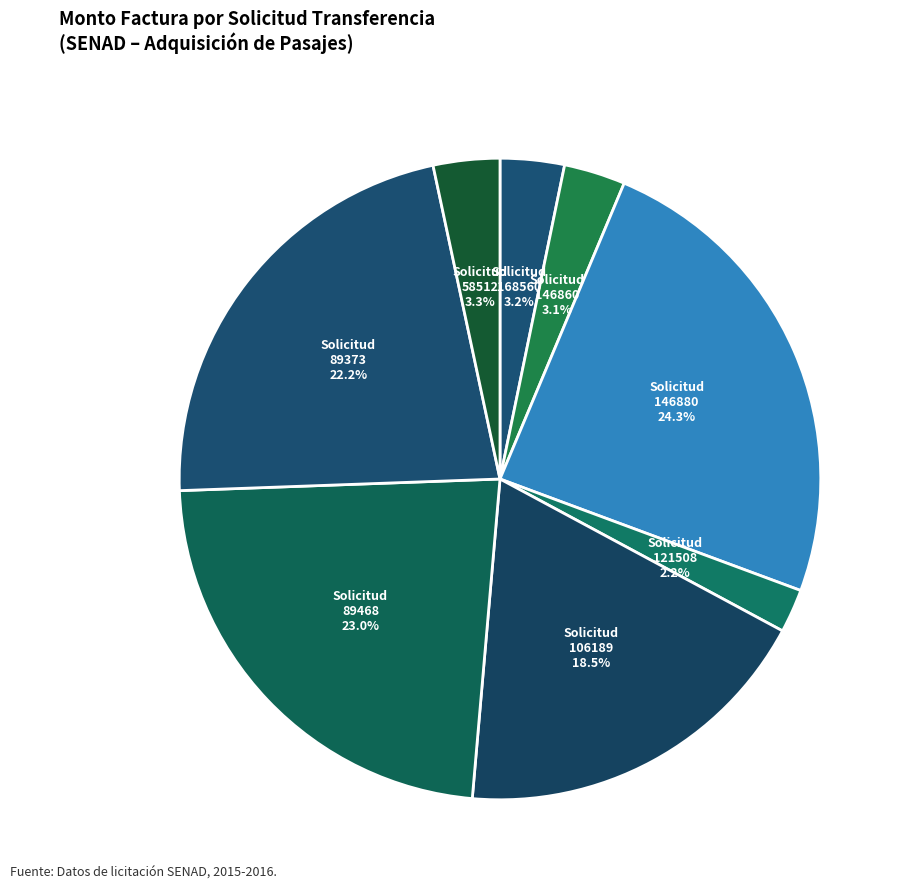

To the nearest percent, what is the average slice percentage?

12%